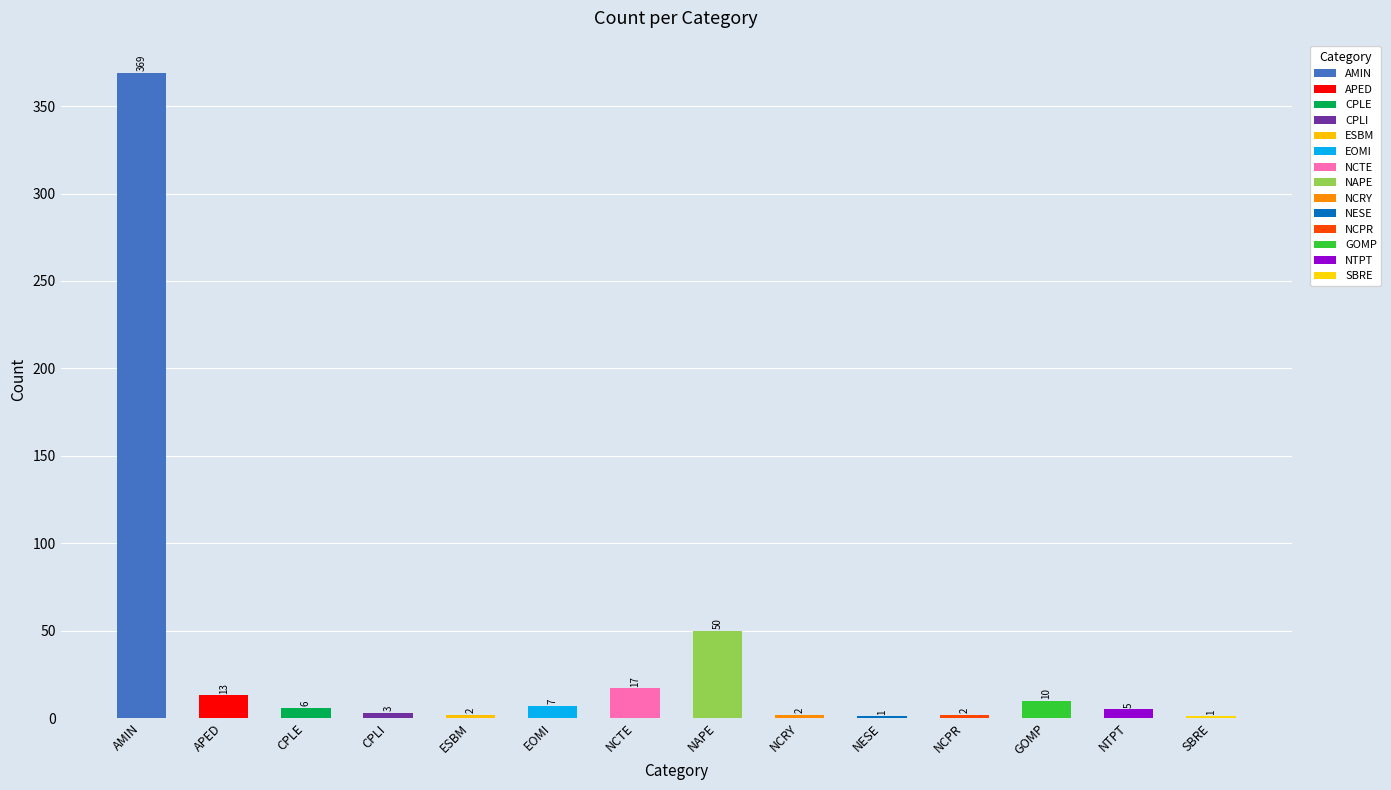

Which category has the lowest value across all series?

NESE